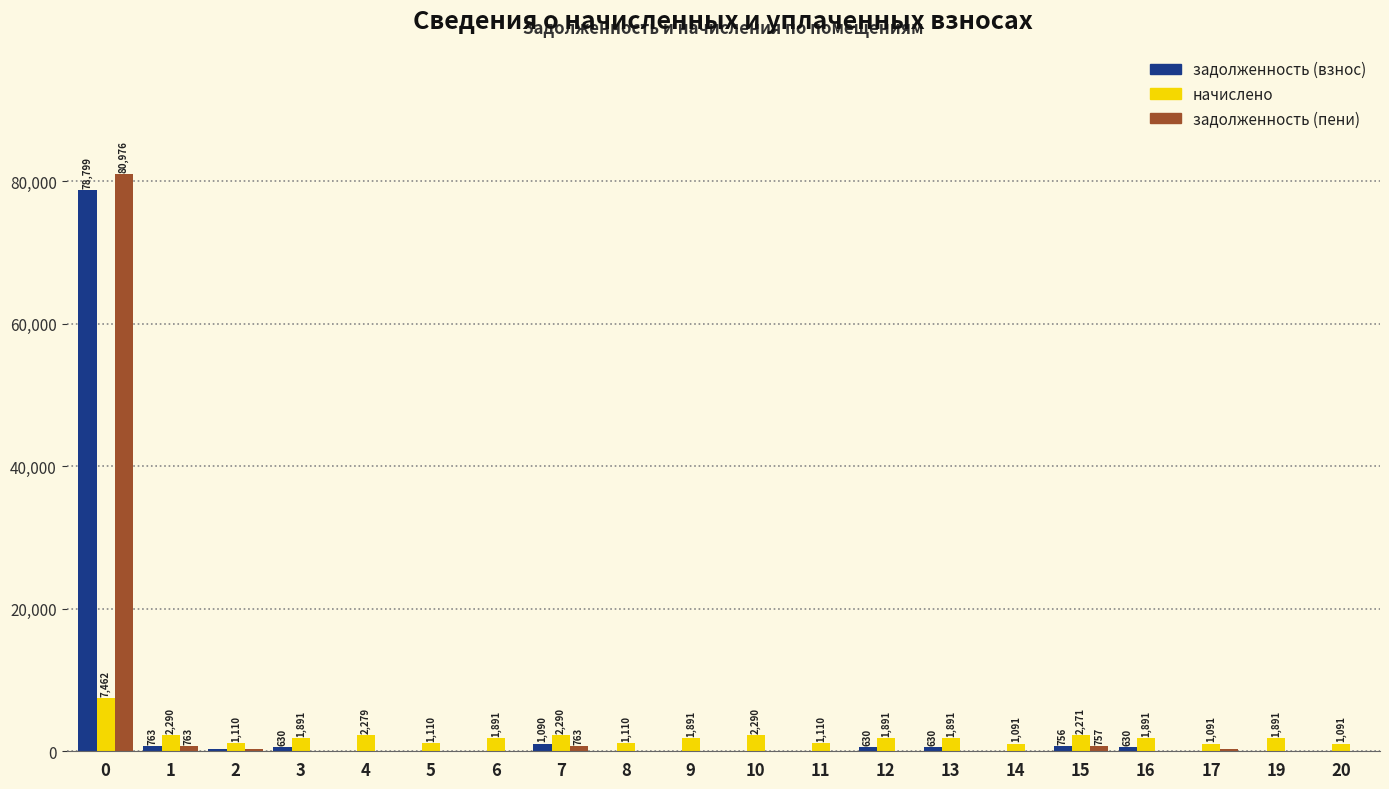

Which series changed the most between 5 and 19?

начислено